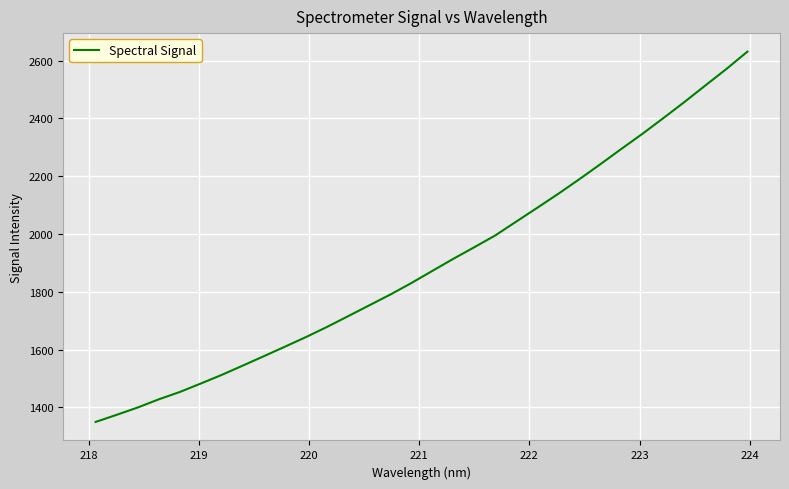

What is the greatest value displayed?

2631.3